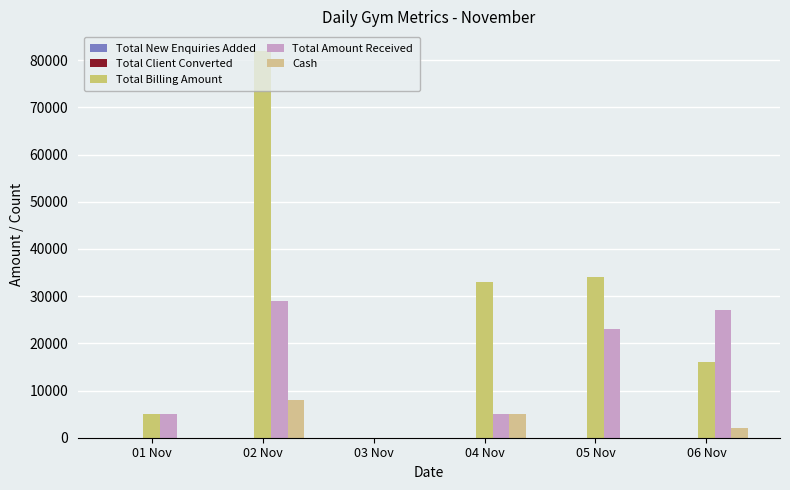

Are the bars horizontal?

No